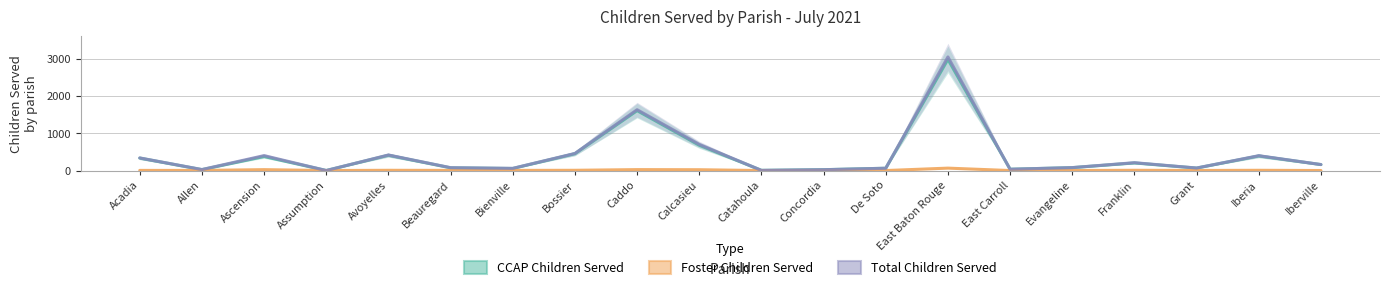

At how many categories does at least one series exceed 507?

3